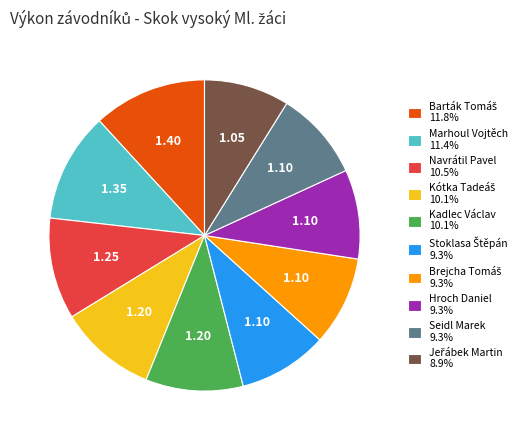

Does Marhoul Vojtěch 11.4% represent more than half of the total?

No